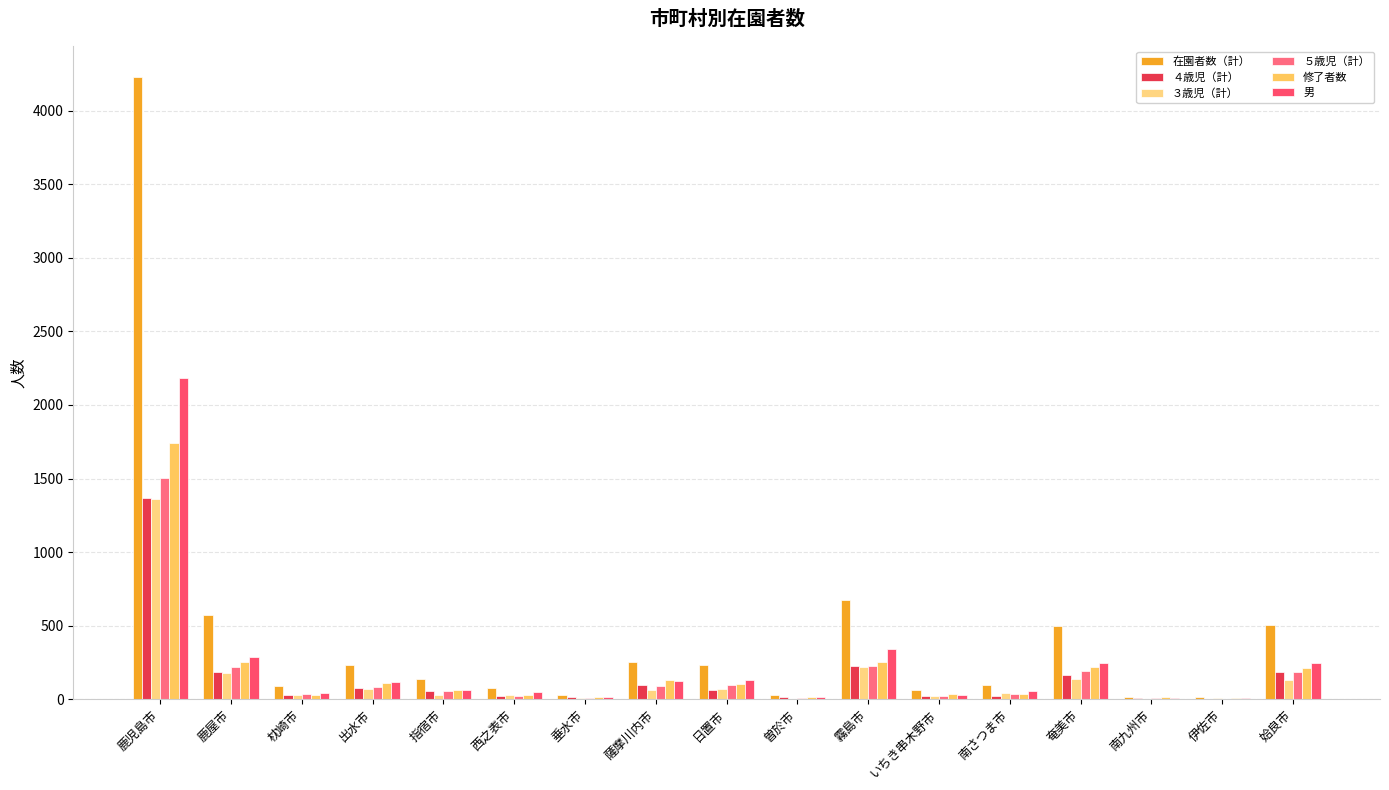

How many distinct data groups are displayed?

6